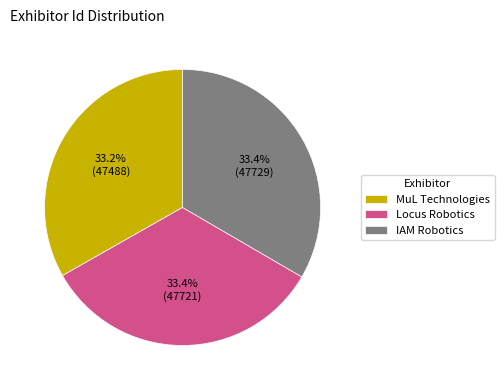

Does MuL Technologies represent more than half of the total?

No